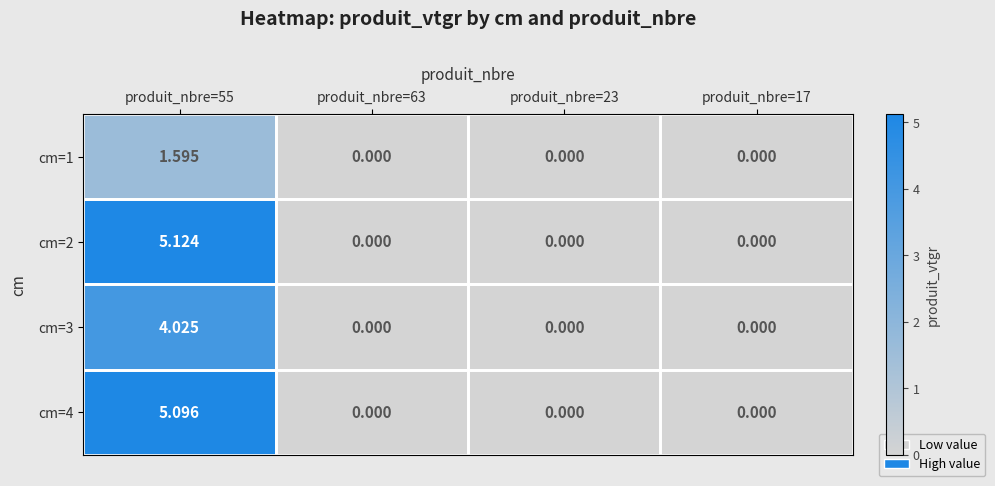

How many values in cm=1 are above zero?

1